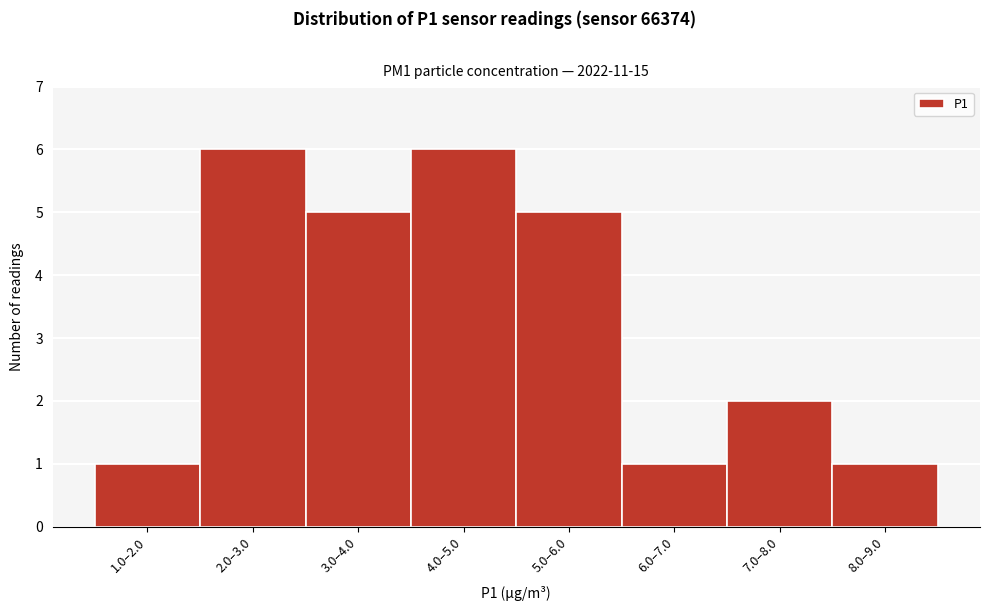

Reading right to left, list all the values displayed in this chart.

8.0–9.0=1	7.0–8.0=2	6.0–7.0=1	5.0–6.0=5	4.0–5.0=6	3.0–4.0=5	2.0–3.0=6	1.0–2.0=1